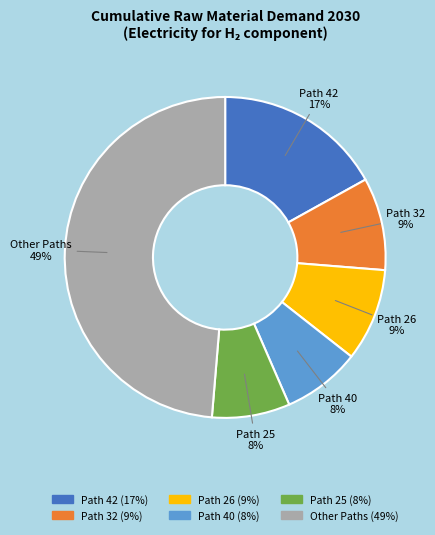

To the nearest percent, what is the average slice percentage?

17%